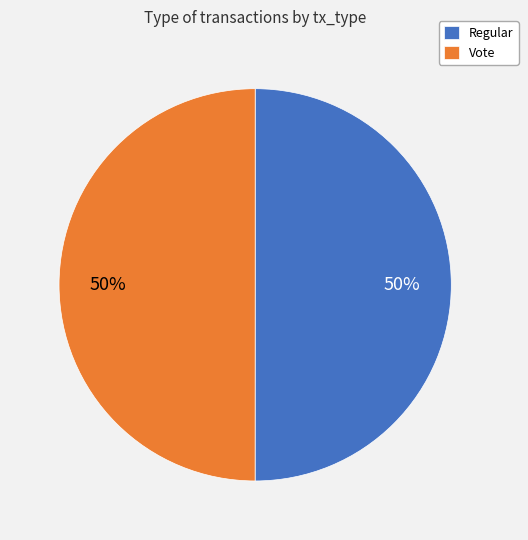

To the nearest percent, what is the combined percentage of Regular and Vote?

100%